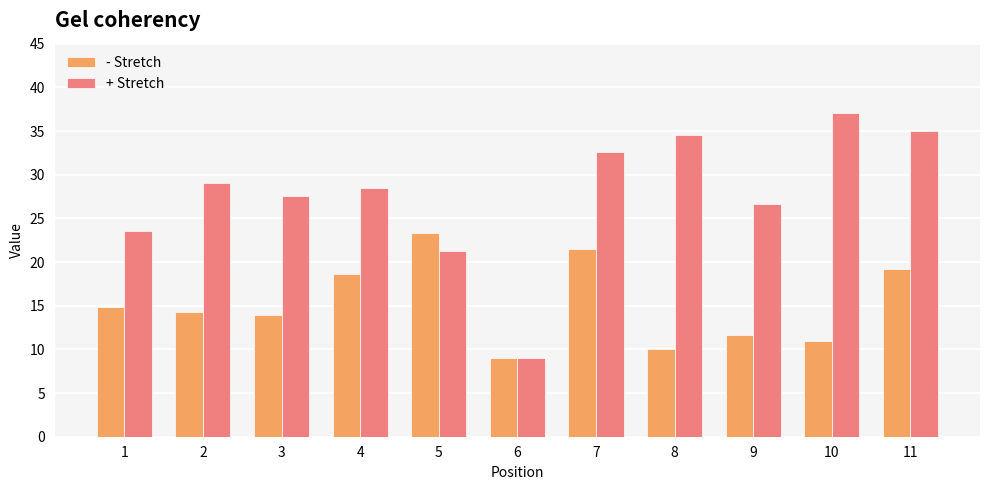

What is the value of the + Stretch bar at the 7th from the left?

32.6